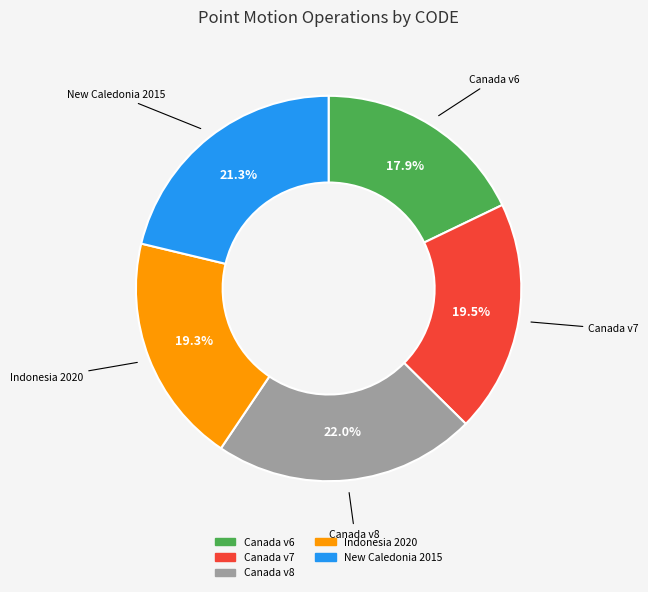

Is there a majority slice in this chart?

No